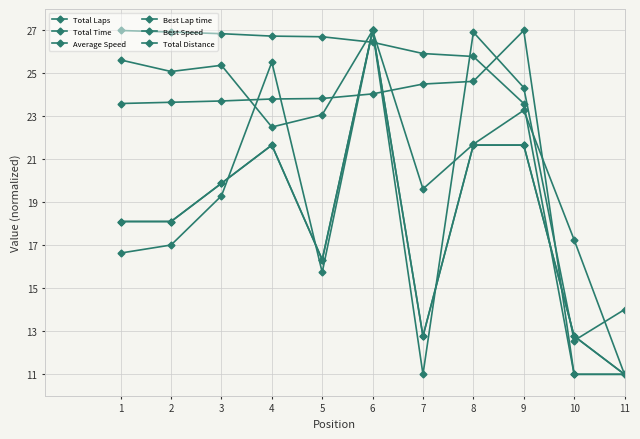

At which label does Average Speed first exceed 23?

1